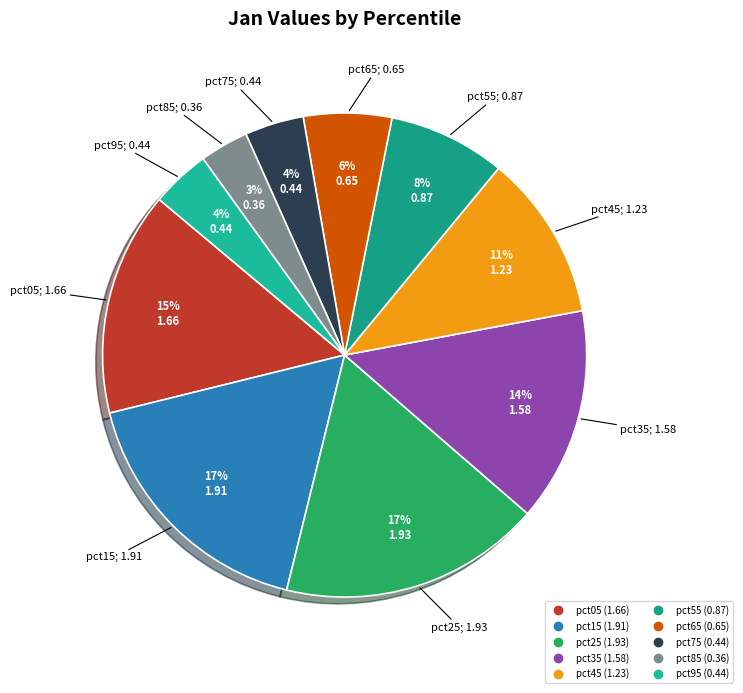

Combined, do pct05 and pct55 account for over 50%?

No